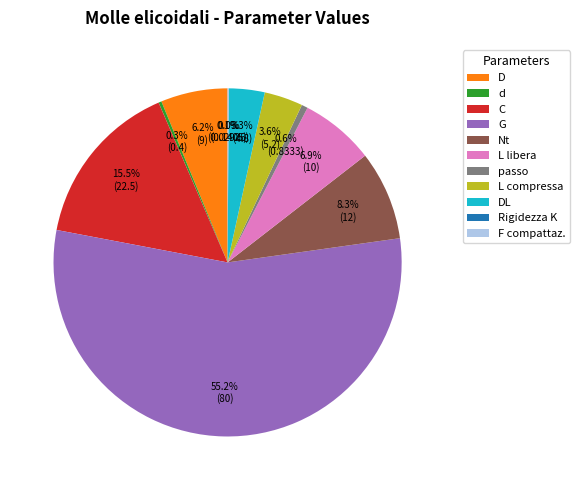

What is the ratio of the value at C to the value at Nt?

1.9